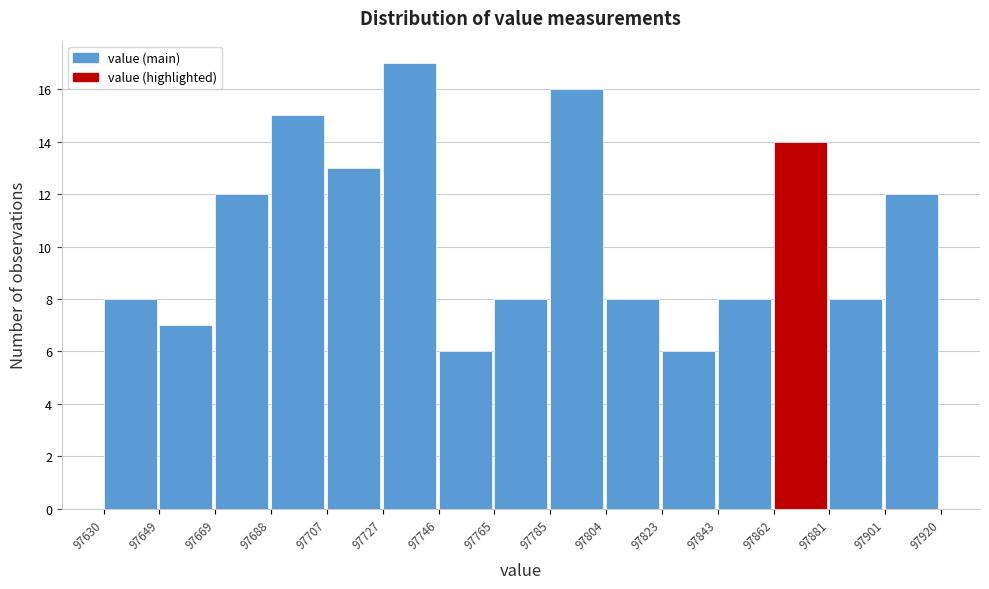

Reading left to right, list every bar in this chart as the range it spans on the x-axis followed by its height. The values are not printed on the chart, so give them approximately, as read against the axis.

97630 to 97649: 8
97649 to 97669: 7
97669 to 97688: 12
97688 to 97707: 15
97707 to 97727: 13
97727 to 97746: 17
97746 to 97765: 6
97765 to 97785: 8
97785 to 97804: 16
97804 to 97823: 8
97823 to 97843: 6
97843 to 97862: 8
97862 to 97881: 14
97881 to 97901: 8
97901 to 97920: 12